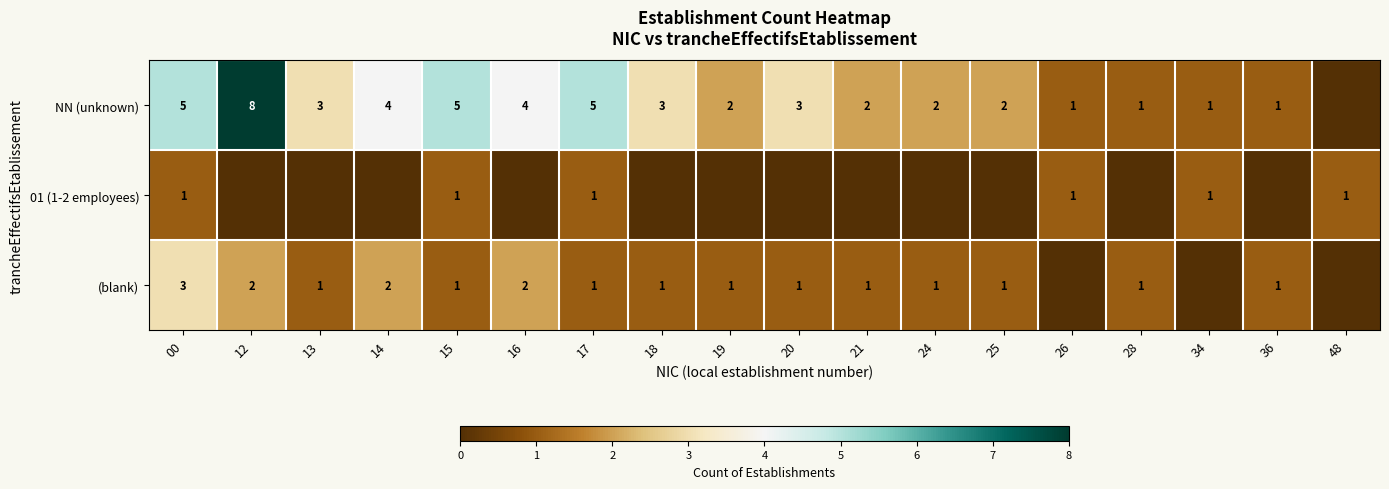

The value of (blank) at 00 is 3. True or false?

True